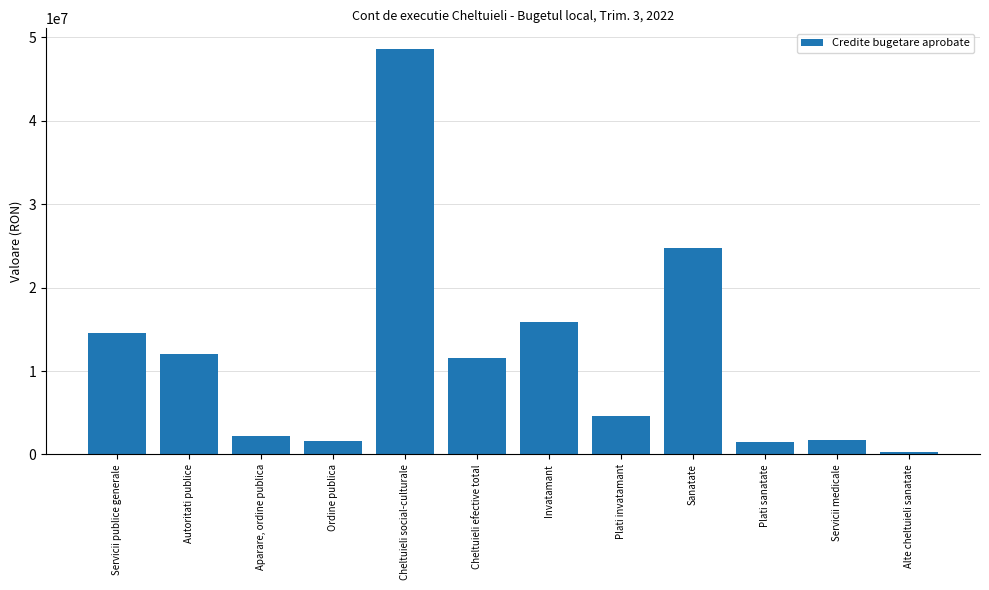

What is the label of the 11th bar from the right?

Autoritati publice